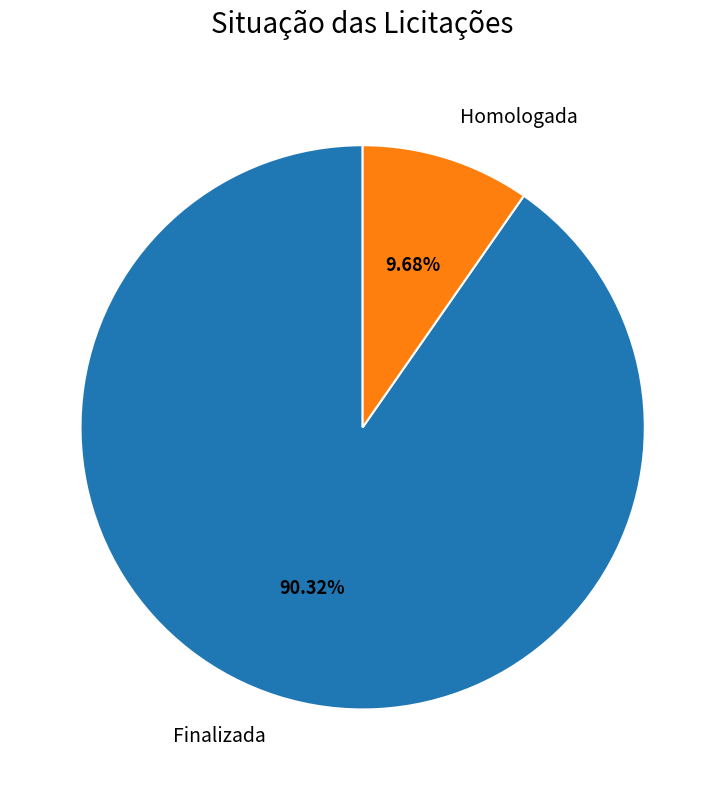

To the nearest percent, what portion does Homologada represent?

10%